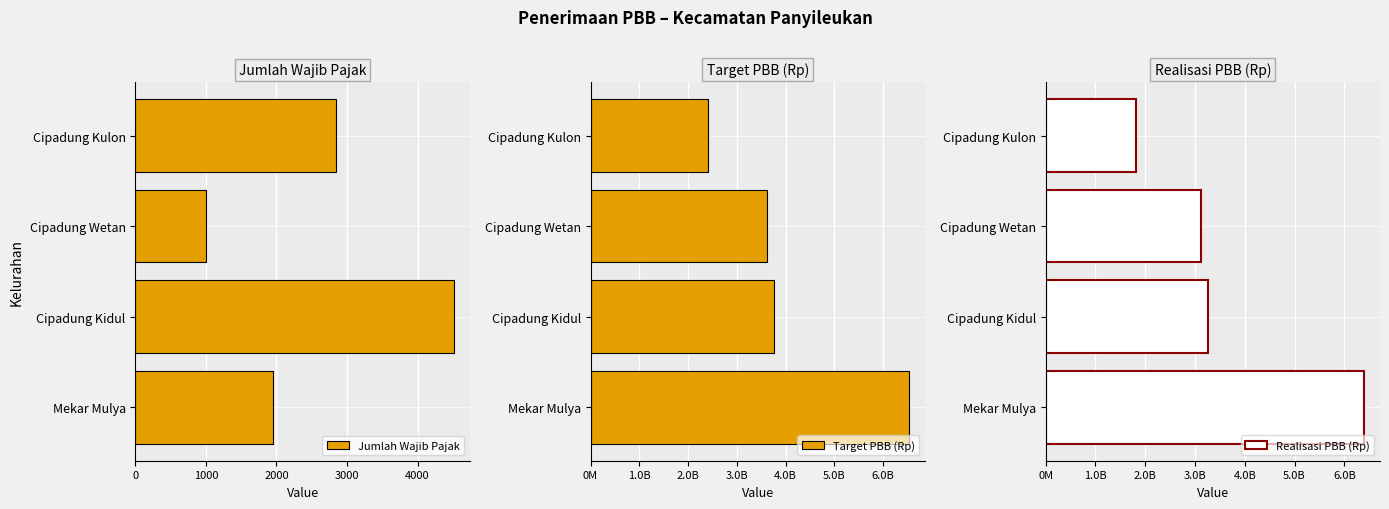

At which label does Jumlah Wajib Pajak reach its peak?

Cipadung Kidul